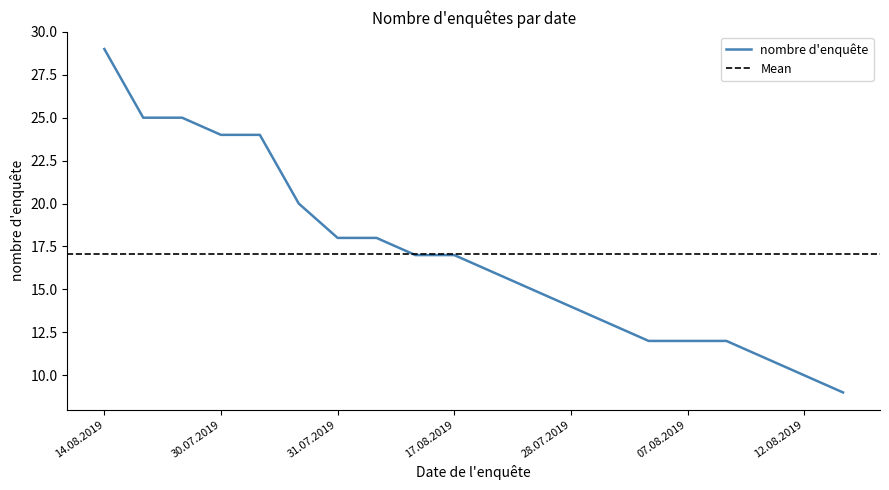

What is the value of the 20th point from the left?

9